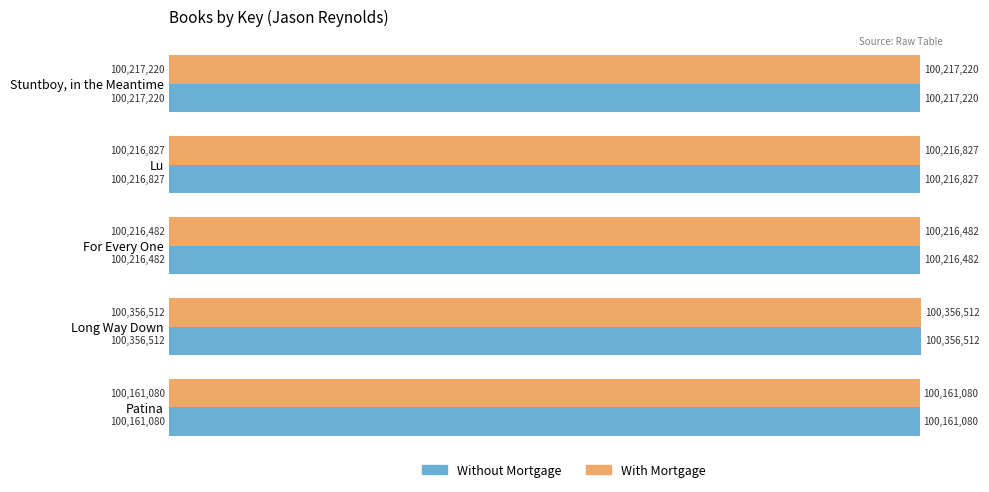

What are all the series names shown in the legend?

Without Mortgage, With Mortgage